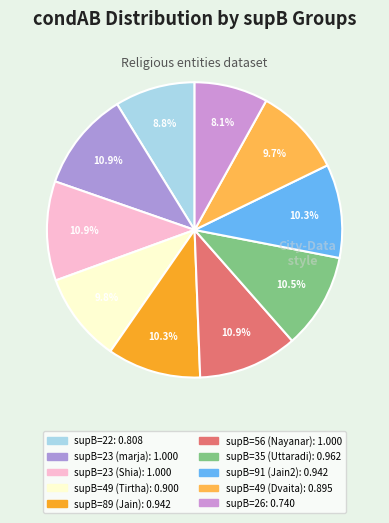

To the nearest percent, what is the average slice percentage?

10%